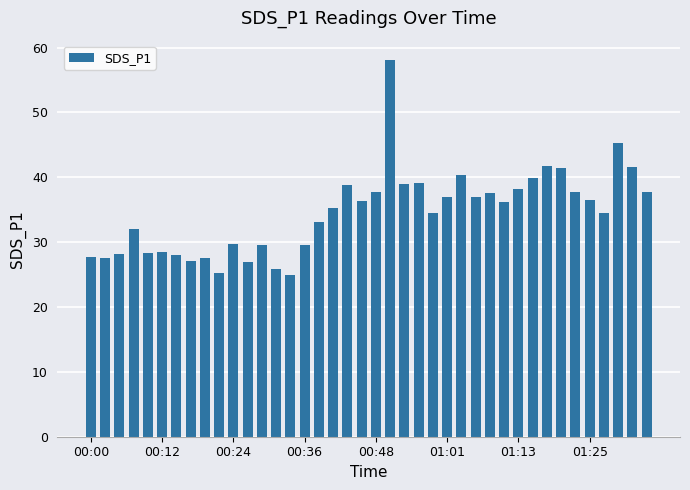

What is the value of the 23rd bar from the left?

38.9